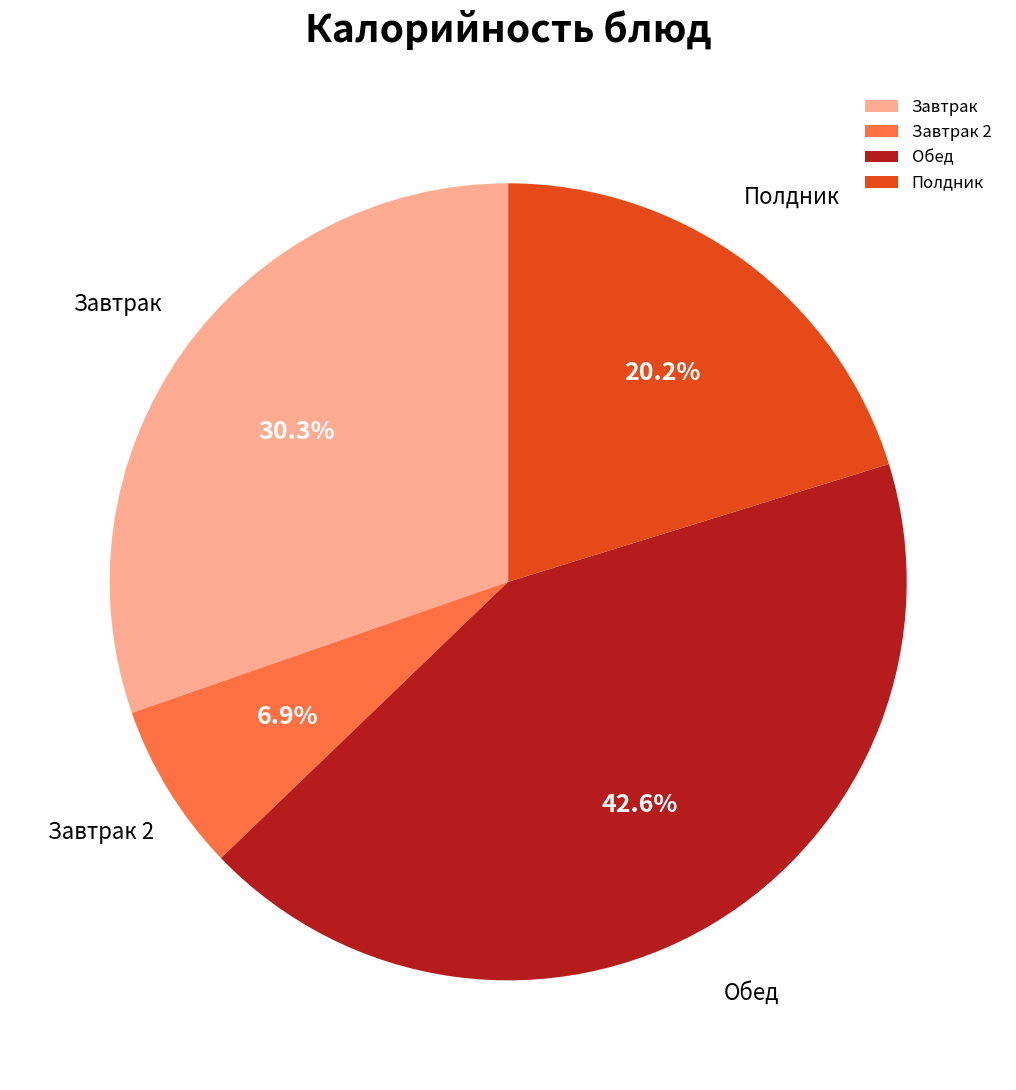

What is the smallest slice in the pie chart?

Завтрак 2